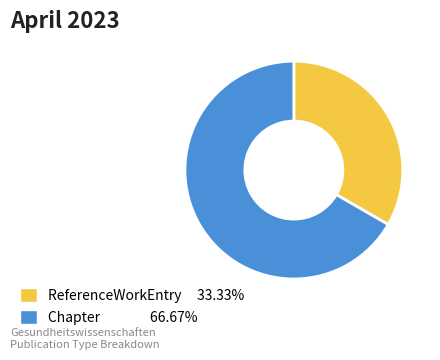

Is there a majority slice in this chart?

Yes